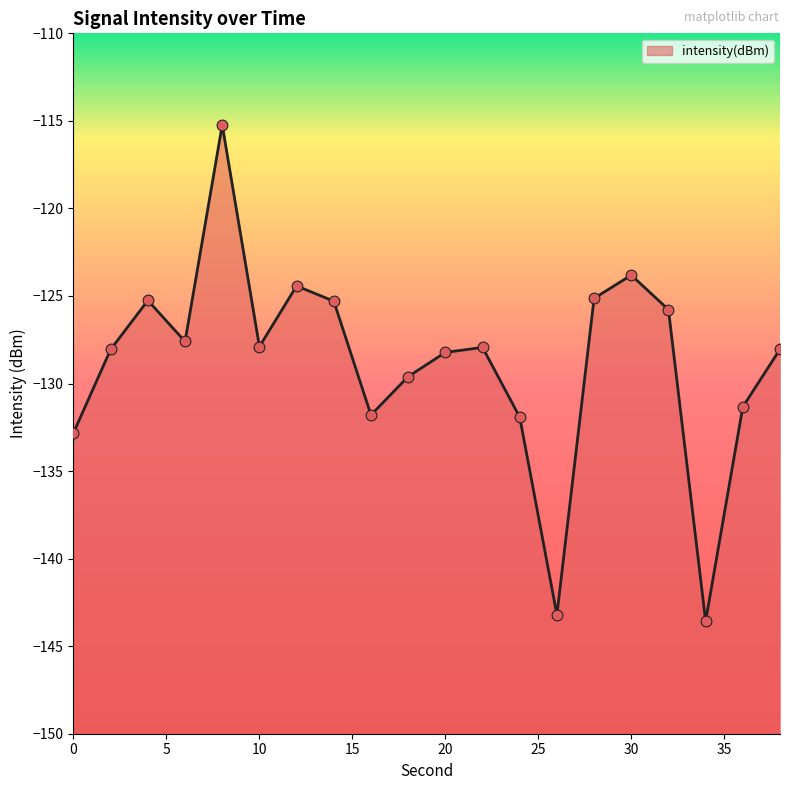

What is the change in value from 28 to 36?

-6.2